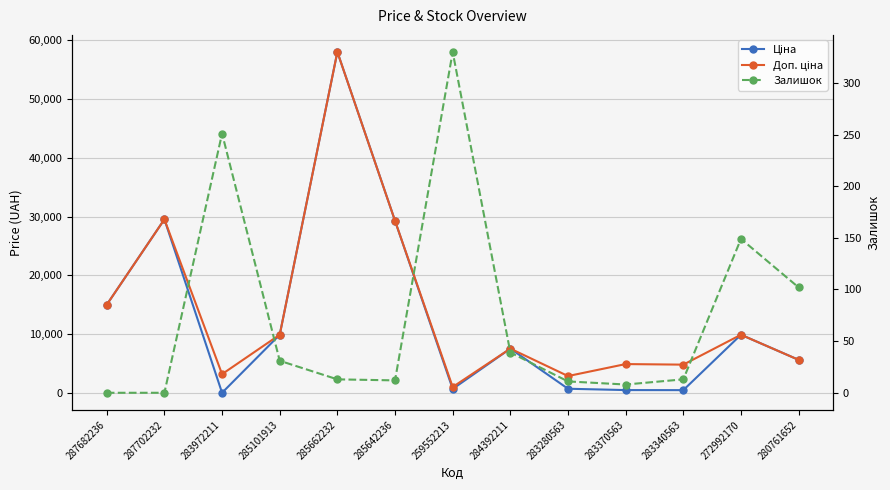

How many lines are shown in the chart?

3